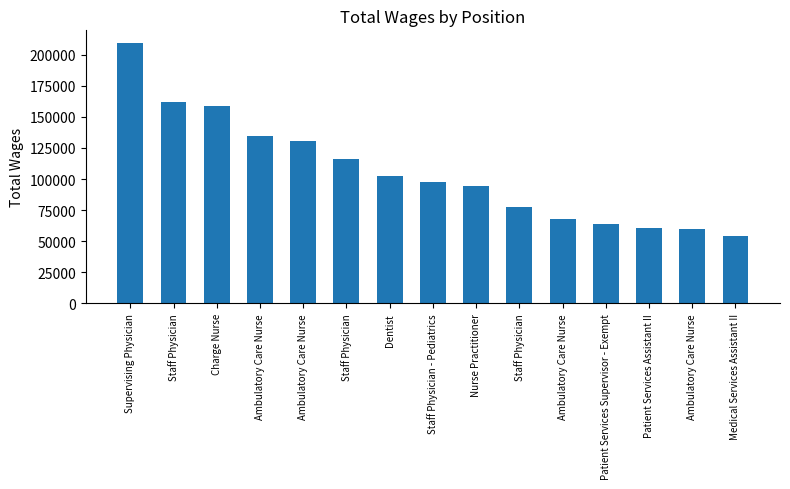

How many data points are less than 97916?

7